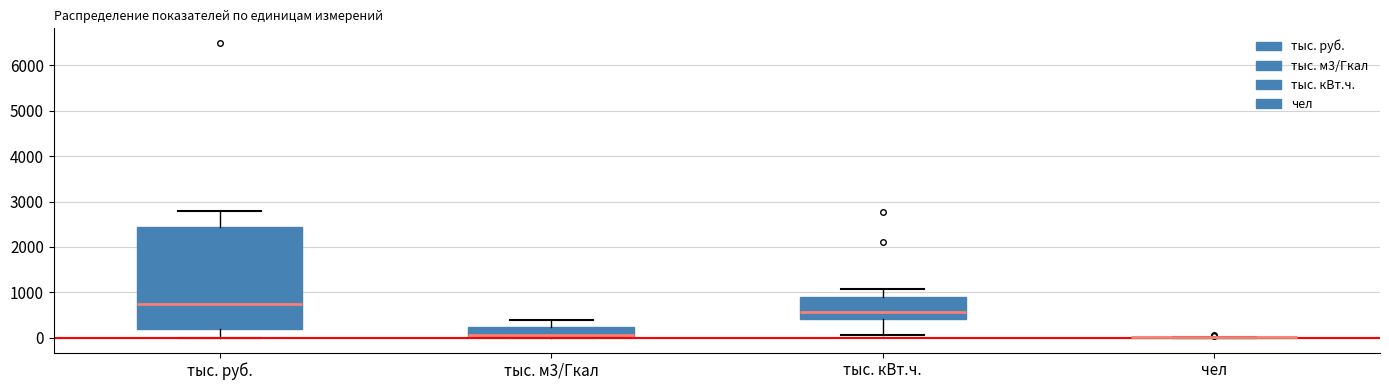

Comparing the boxes themselves (not the whiskers), which one is the tallest?

тыс. руб.